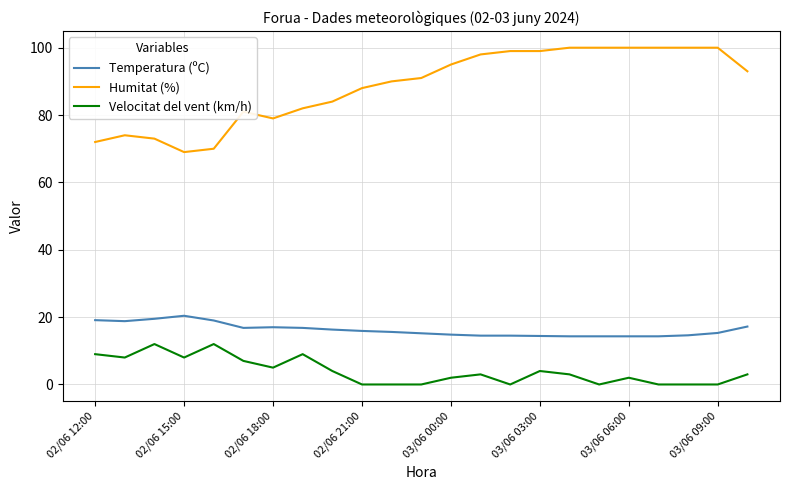

Which series has the widest spread of values?

Humitat (%)